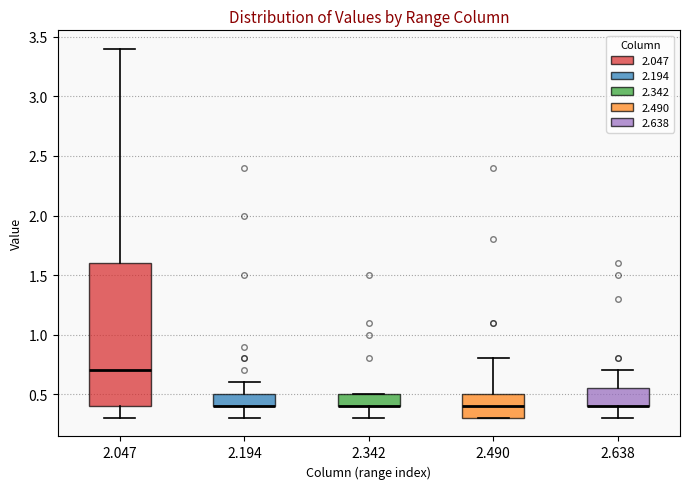

Reading left to right, transcribe this box plot: for each box, give where its median line is, the range the box spans, and where its two whiskers end, as read against the y-axis. The values are not printed on the chart, so give them approximately, as read against the axis.

2.047: median 0.70, box 0.40 to 1.60, whiskers 0.30 to 3.40
2.194: median 0.40 (drawn on the box's lower edge), box 0.40 to 0.50, whiskers 0.30 to 0.60
2.342: median 0.40 (drawn on the box's lower edge), box 0.40 to 0.50, whiskers 0.30 to 0.50
2.490: median 0.40, box 0.30 to 0.50, whiskers 0.30 to 0.80
2.638: median 0.40 (drawn on the box's lower edge), box 0.40 to 0.55, whiskers 0.30 to 0.70